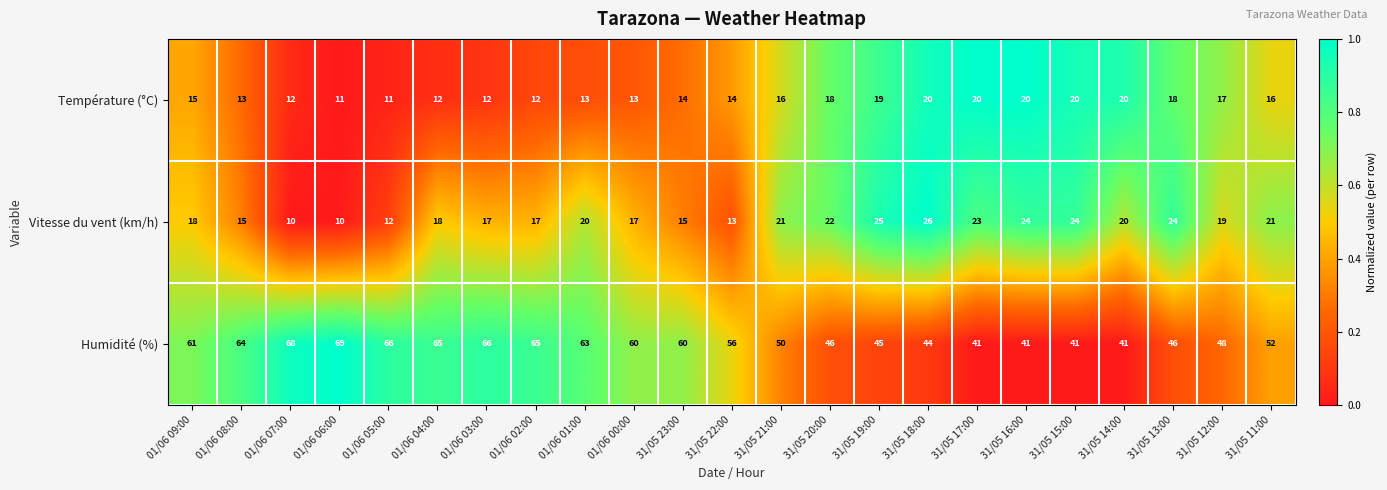

Between 31/05 21:00 and 31/05 20:00, which series saw the biggest shift?

Humidité (%)